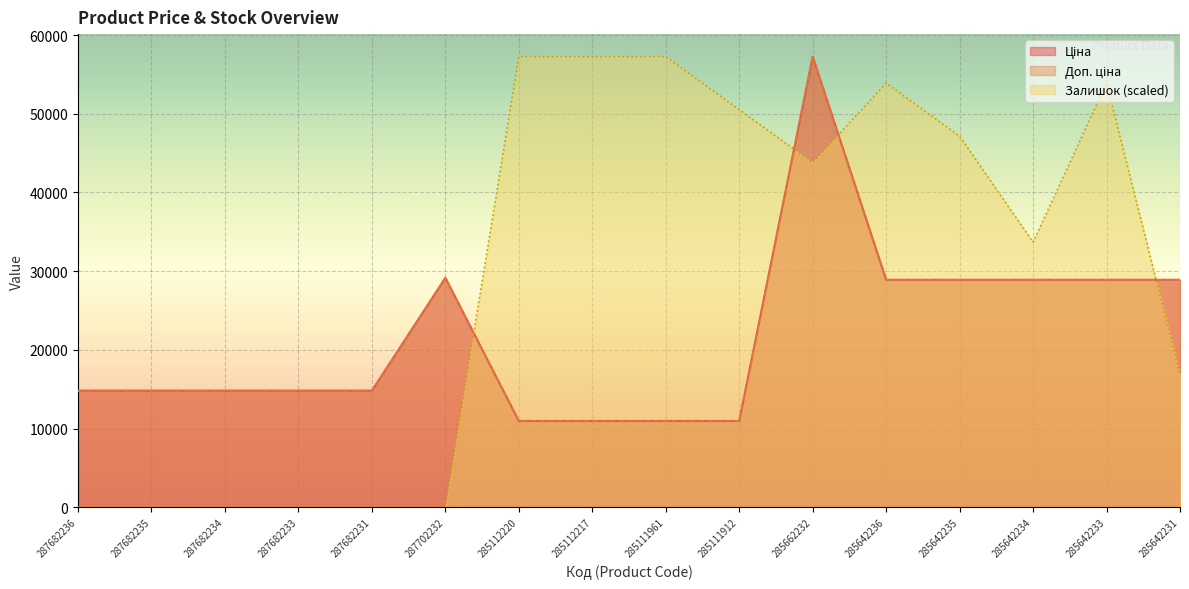

At which label does Доп. ціна reach its peak?

285662232